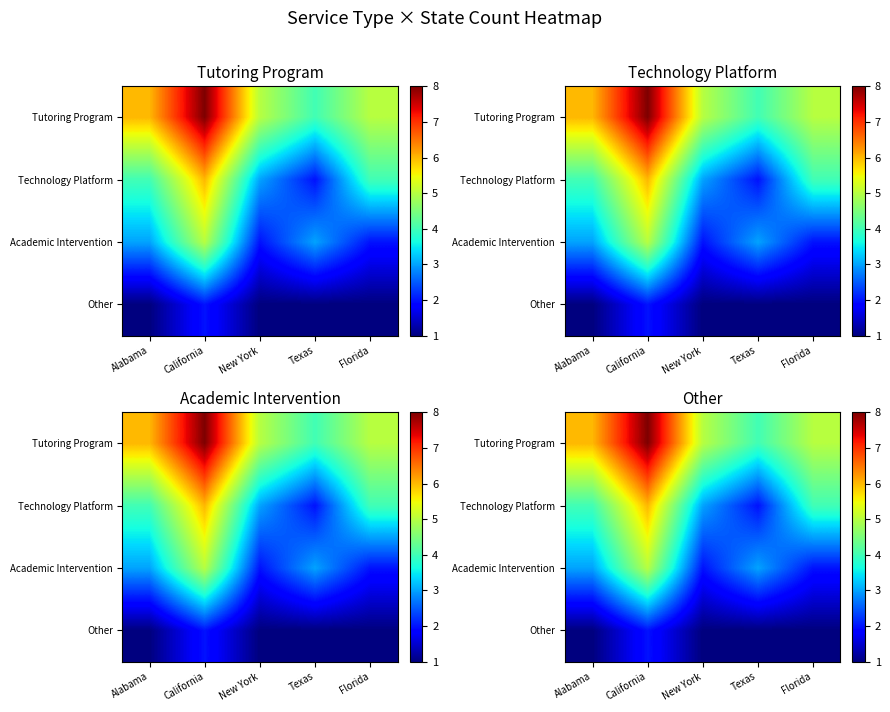

What is the spread (max minus min) of values at New York?

4